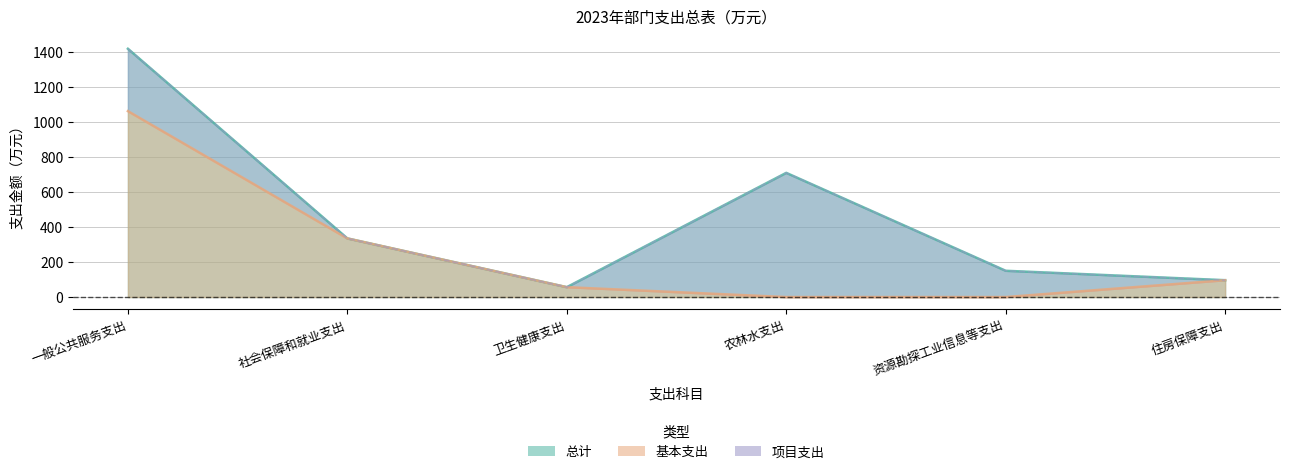

At which label does 总计 reach its peak?

一般公共服务支出